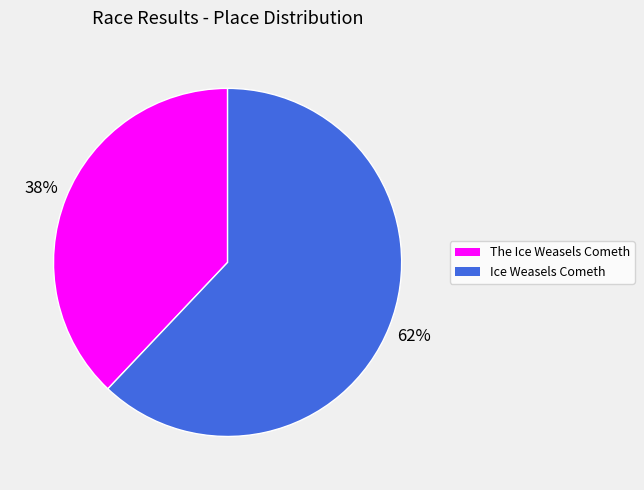

How many slices are in this pie chart?

2